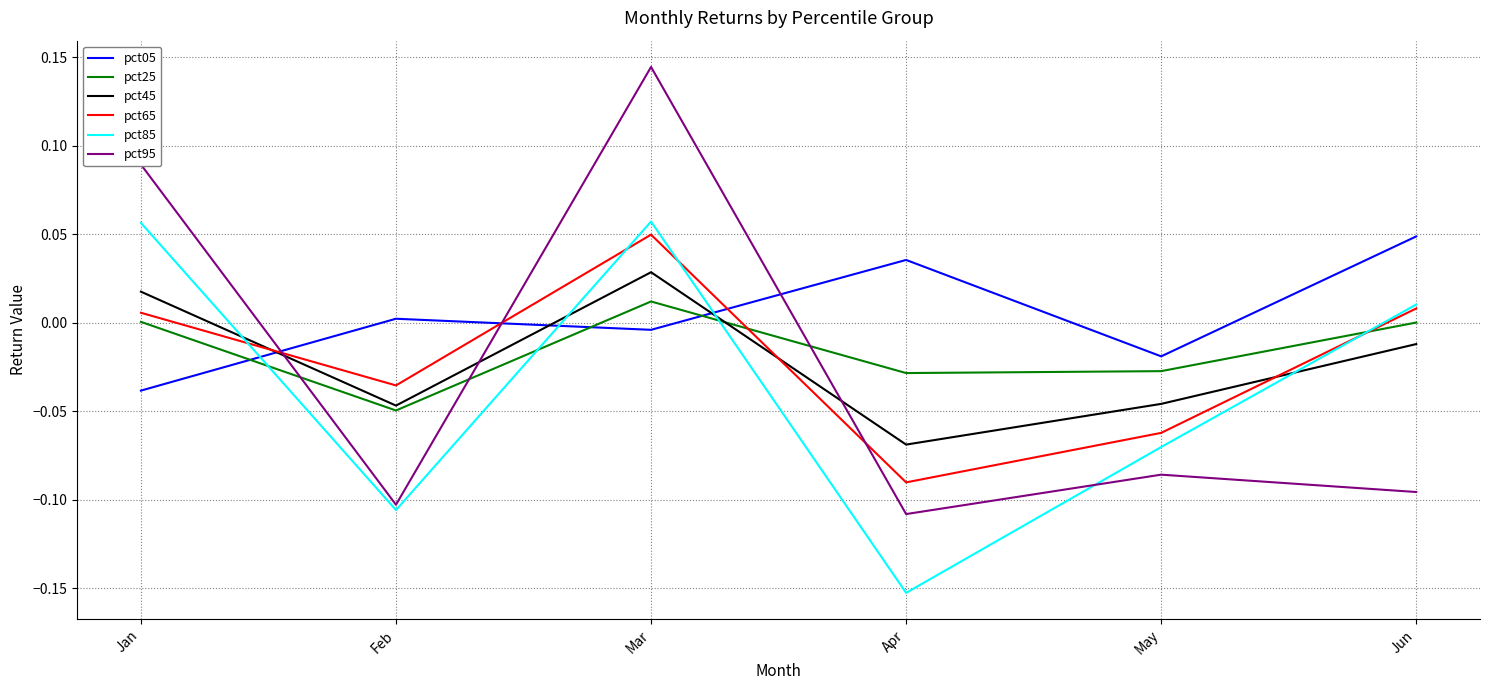

Which category has the lowest value across all series?

Apr